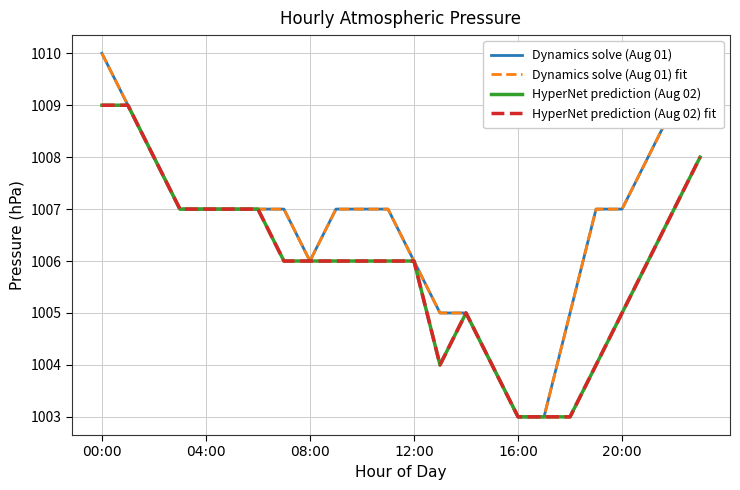

Does the chart display data point markers on the line(s)?

No